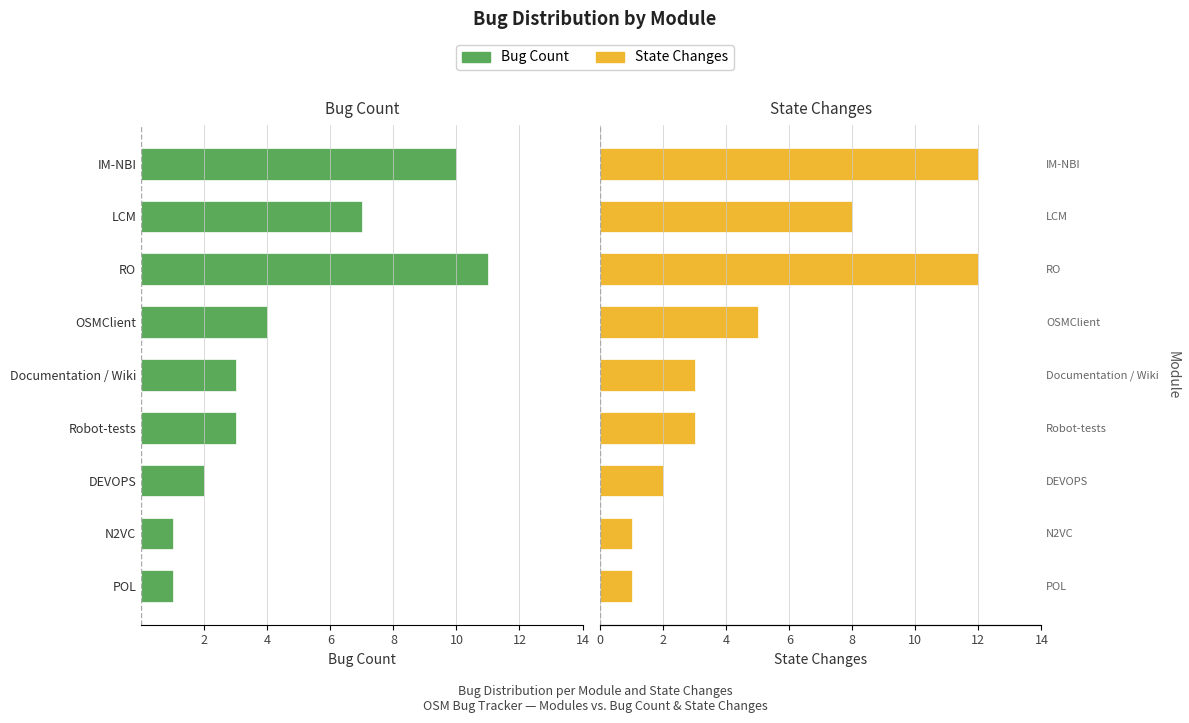

Which has a higher value, Documentation / Wiki or Robot-tests?

Documentation / Wiki